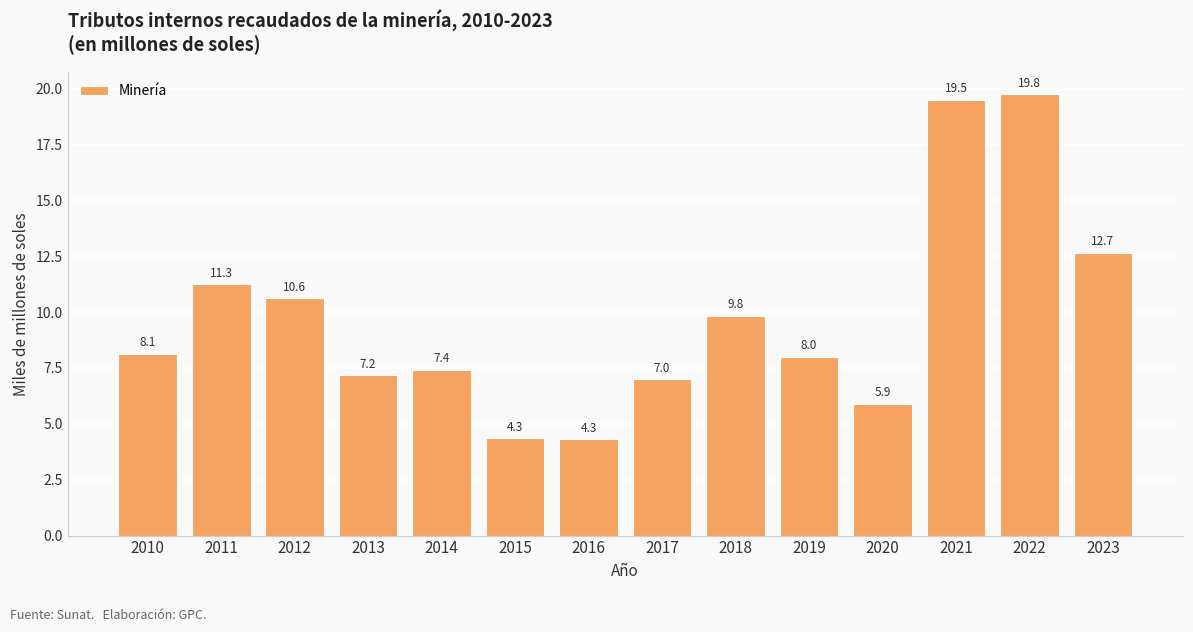

Approximately how many times larger is the value at 2010 compared to 2016?

1.9